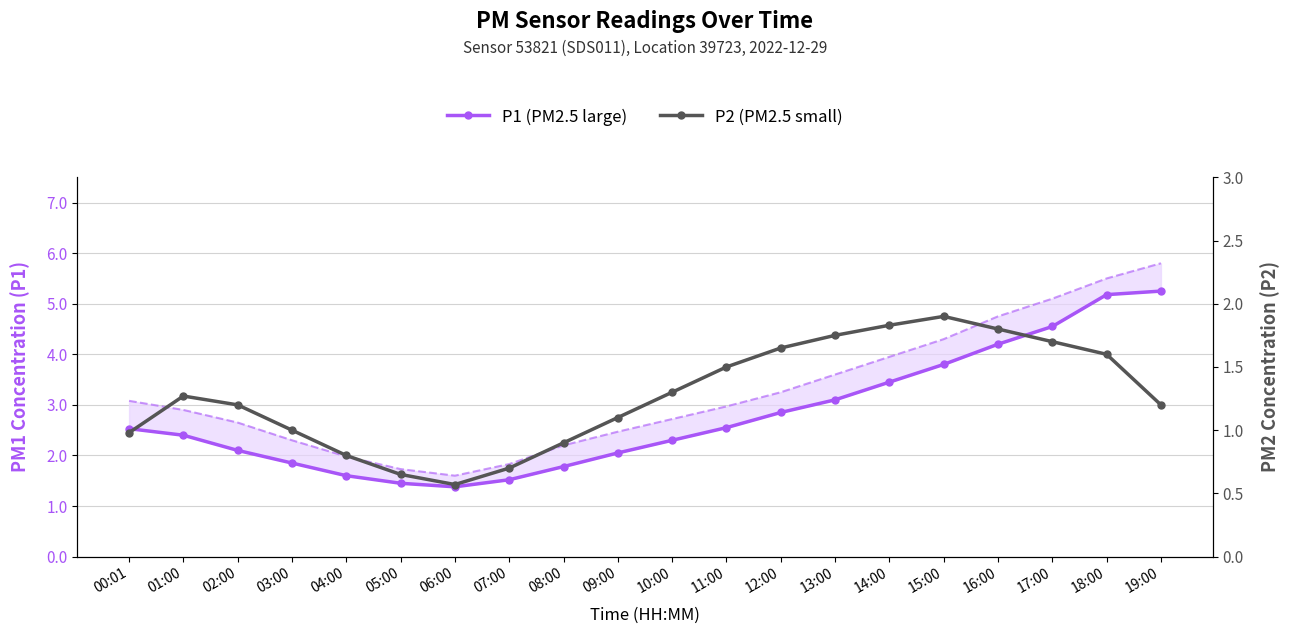

True or false: P1 (PM2.5 large) and P2 (PM2.5 small) cross at least once.

False